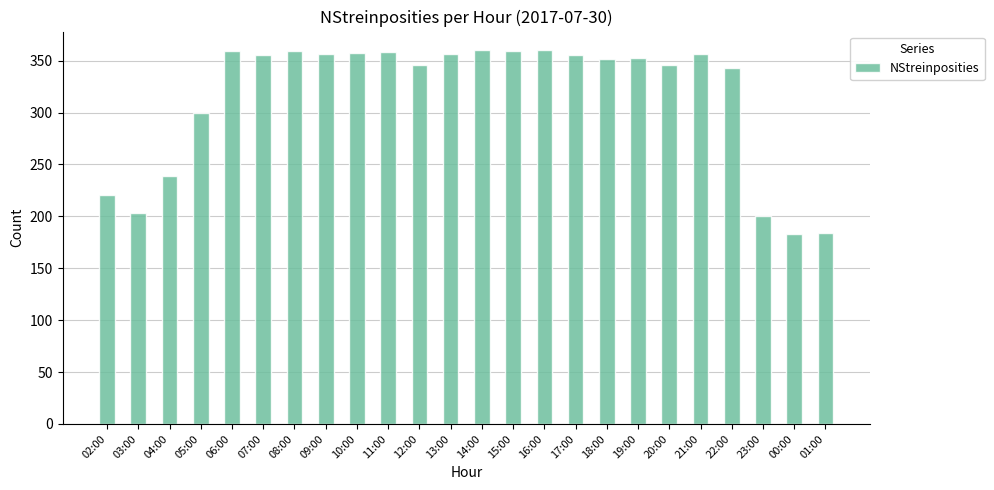

Does the chart contain stacked bars?

No